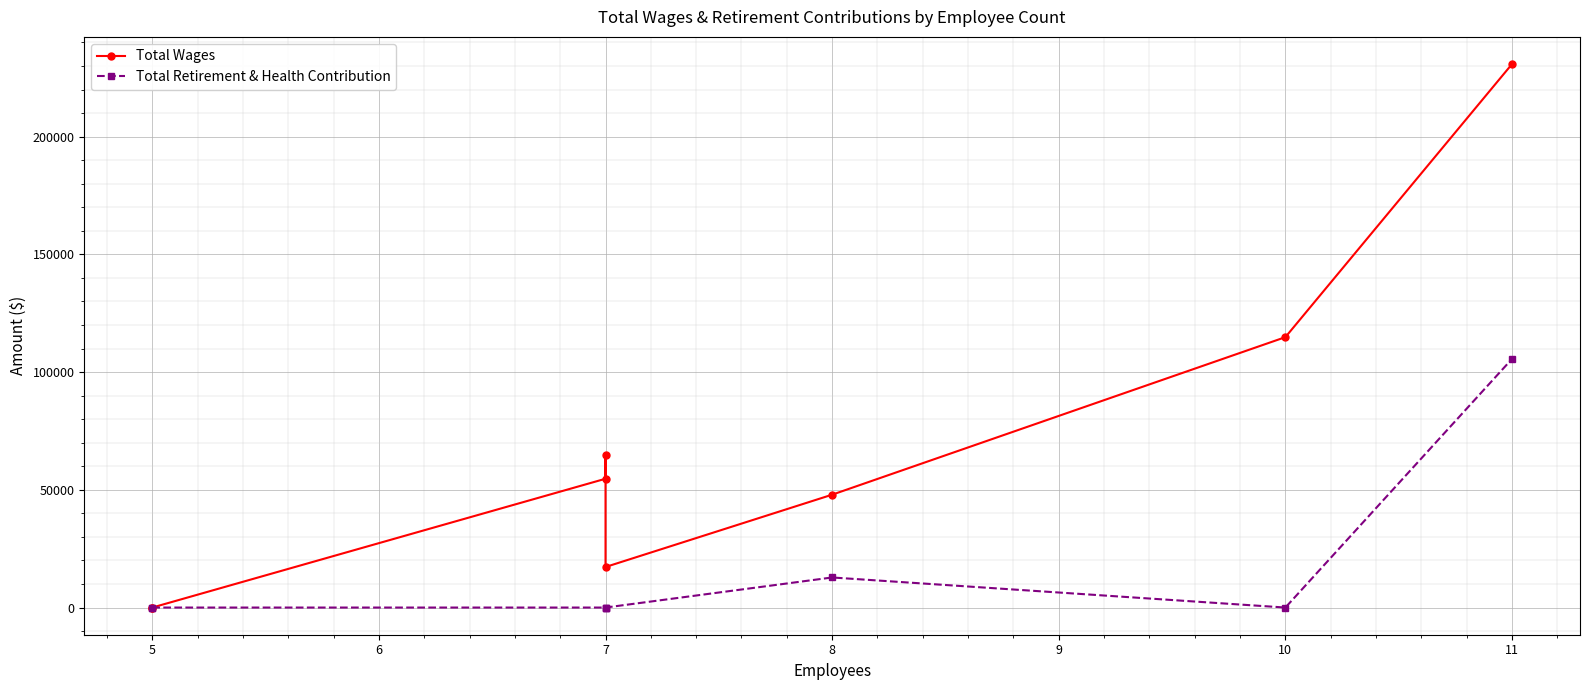

Rank the series at 10 from lowest to highest value.

Total Retirement & Health Contribution, Total Wages